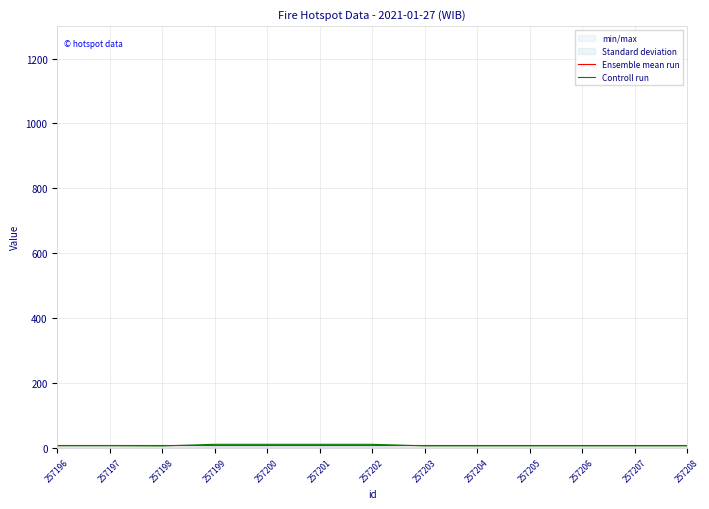

Which category has the lowest value in the Ensemble mean run series?

257196